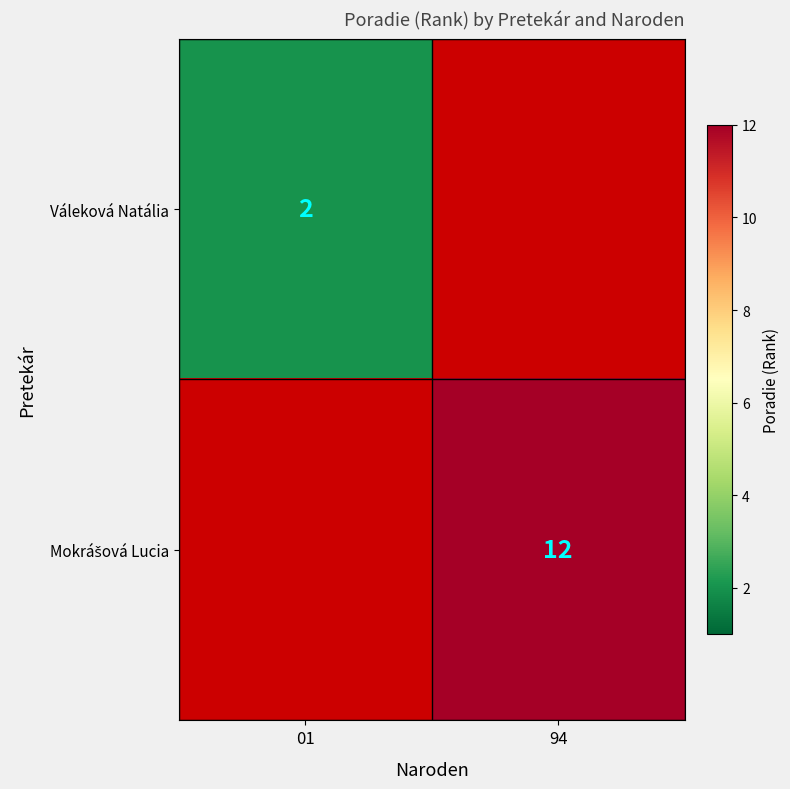

How many series are shown in this chart?

2